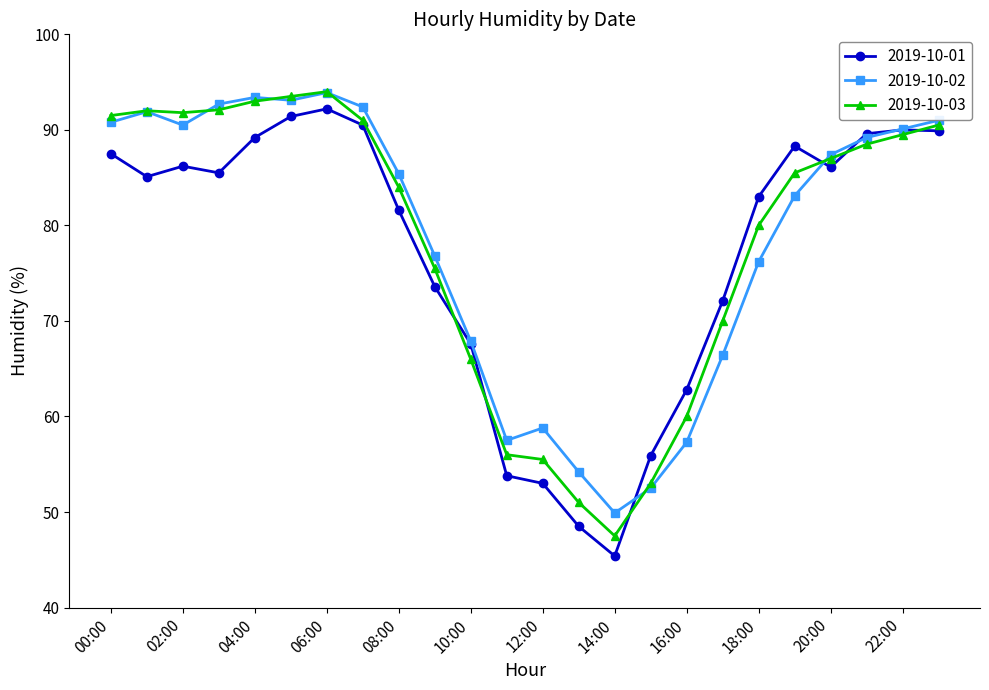

What is the difference between the second highest and minimum values in the 2019-10-03 series?

46.0